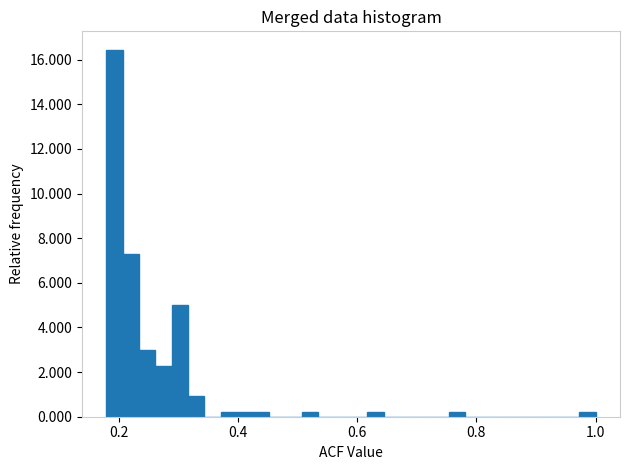

Around what value on the x-axis is the tallest bar? Give the approximate position of its centre, as read against the axis.

0.20